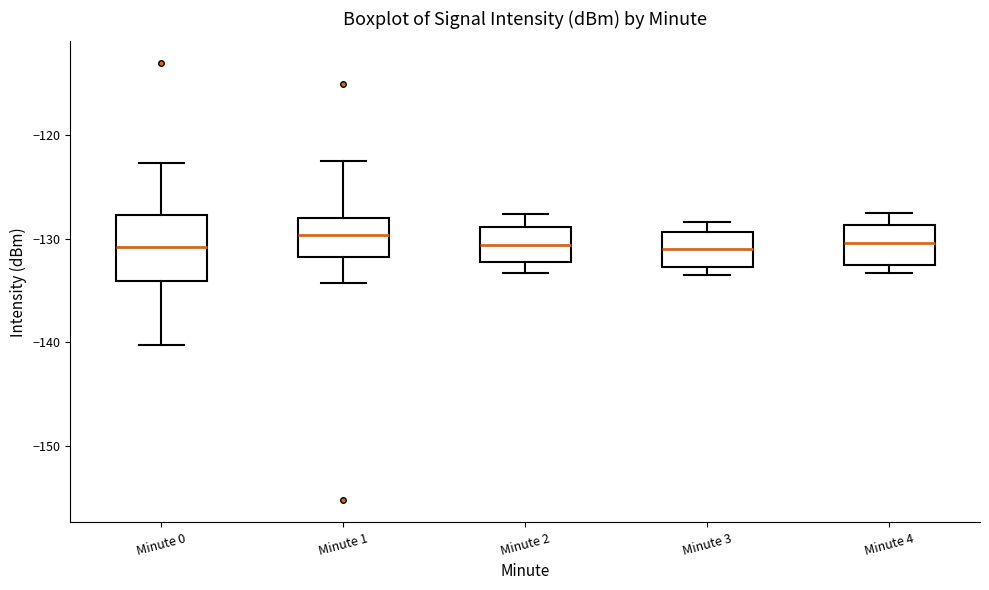

Comparing the boxes themselves (not the whiskers), which one is the tallest?

Minute 0